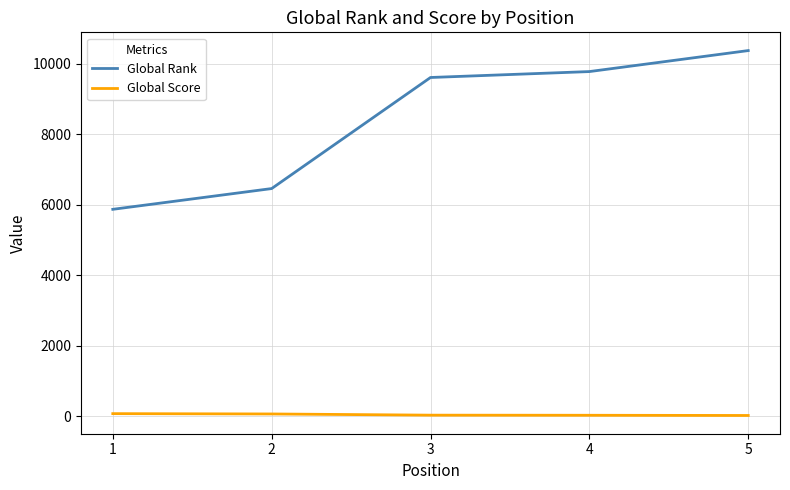

Is the value of Global Score at 1 greater than the value of Global Rank at 2?

No